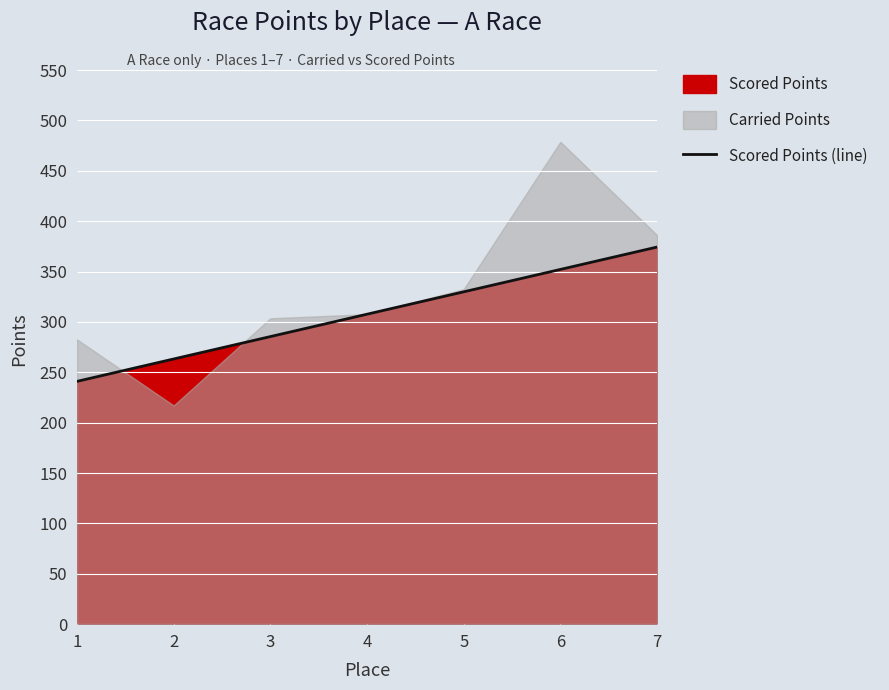

At which category does the chart reach its peak across all series?

7